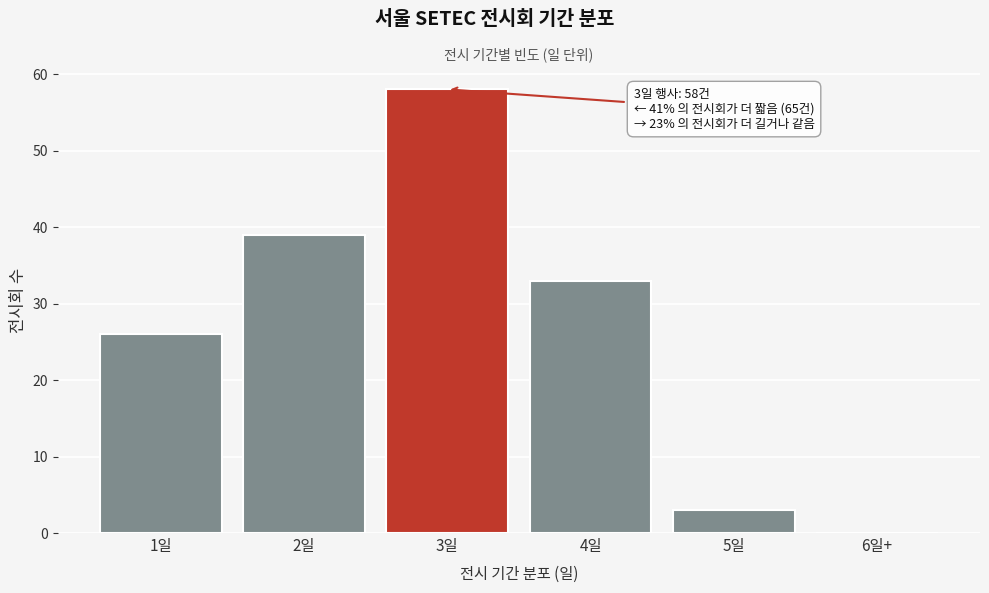

Reading left to right, extract all data points from this chart.

1일=26	2일=39	3일=58	4일=33	5일=3	6일+=0